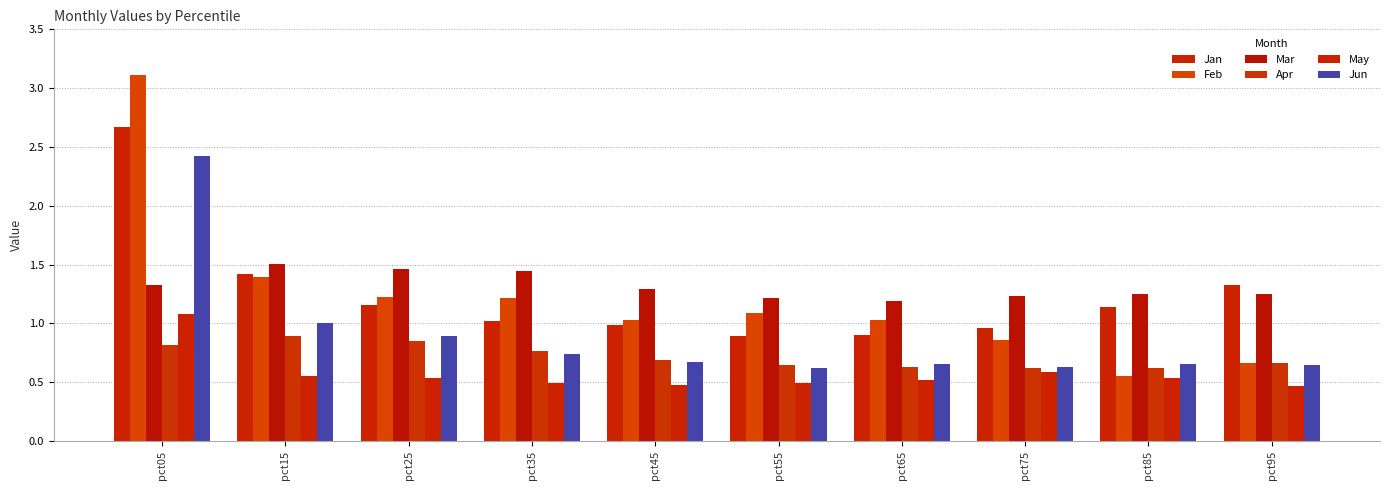

How many bars are there in each group?

6